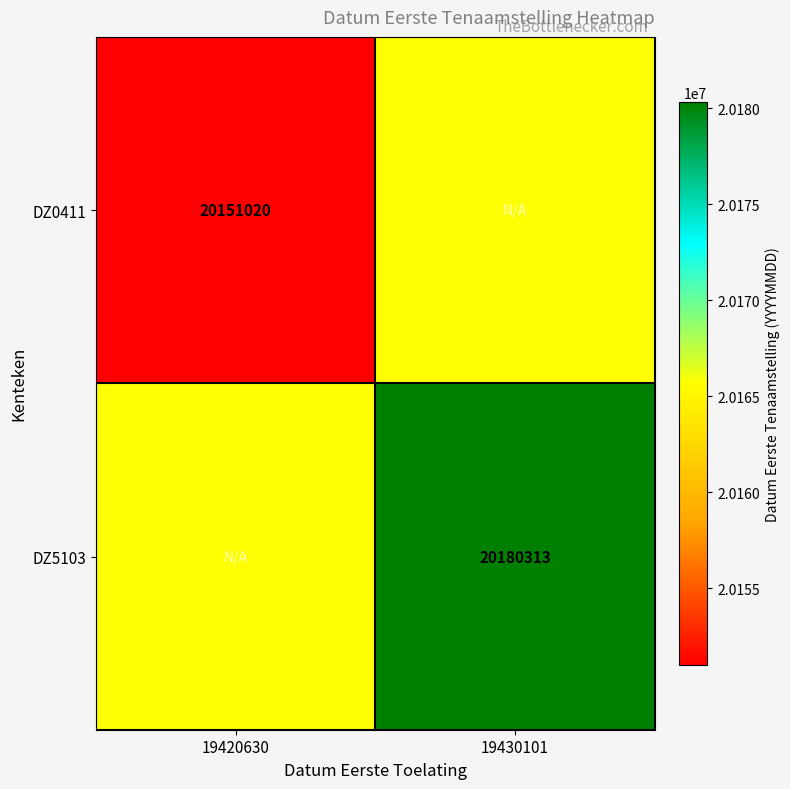

The value of DZ0411 at 19420630 is 13819993.0. True or false?

False